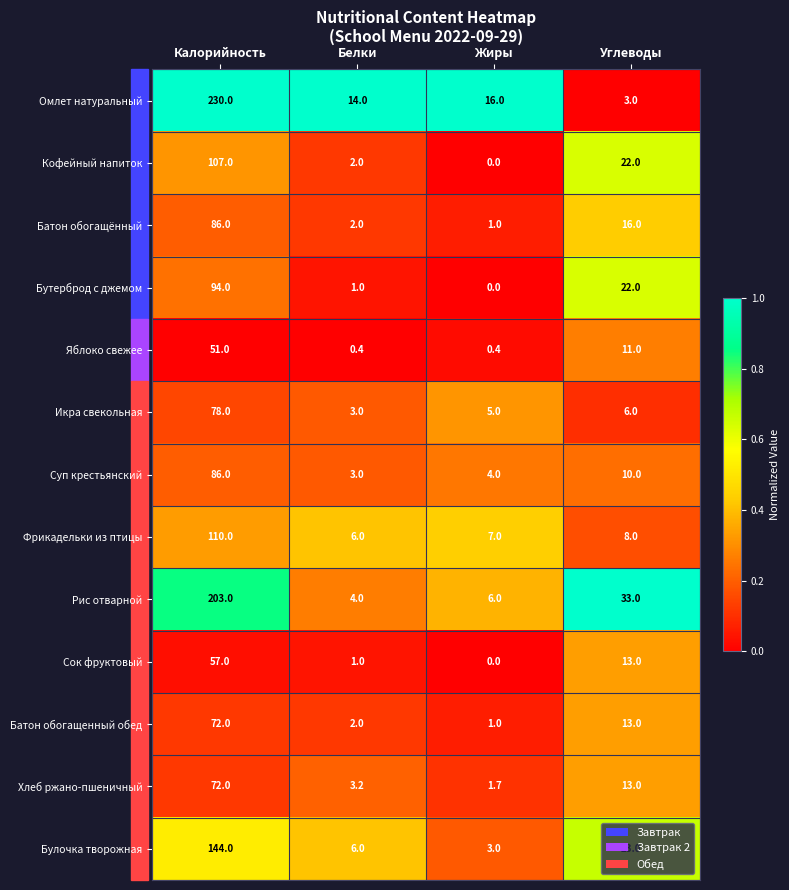

Which series has the widest spread of values?

Омлет натуральный